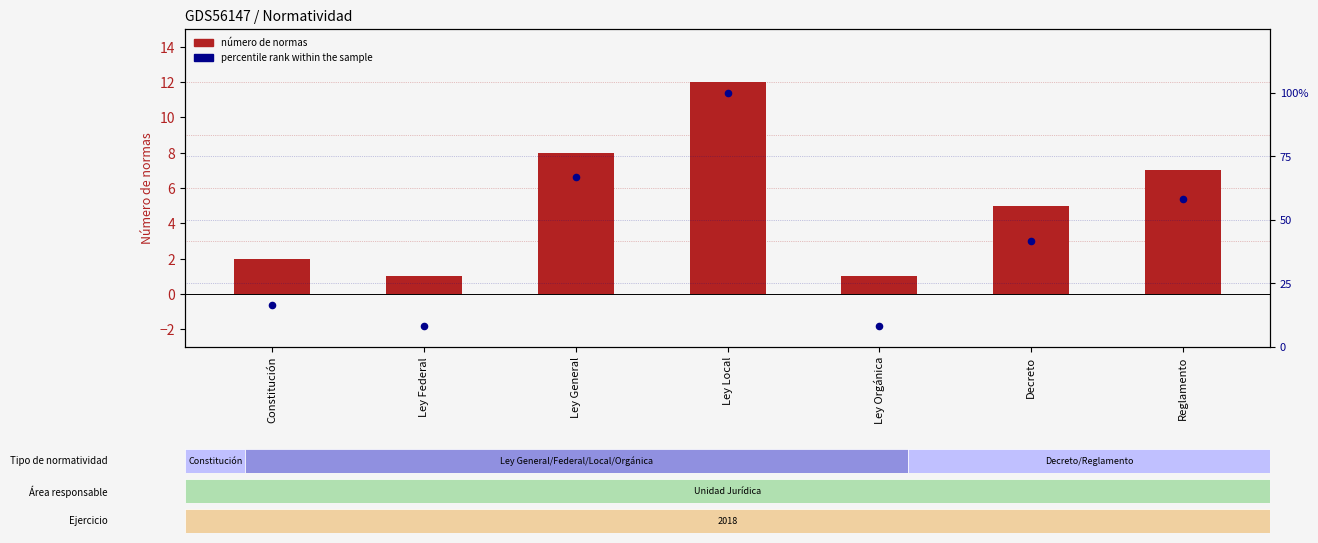

Which series has the largest total across all categories?

percentile rank within sample